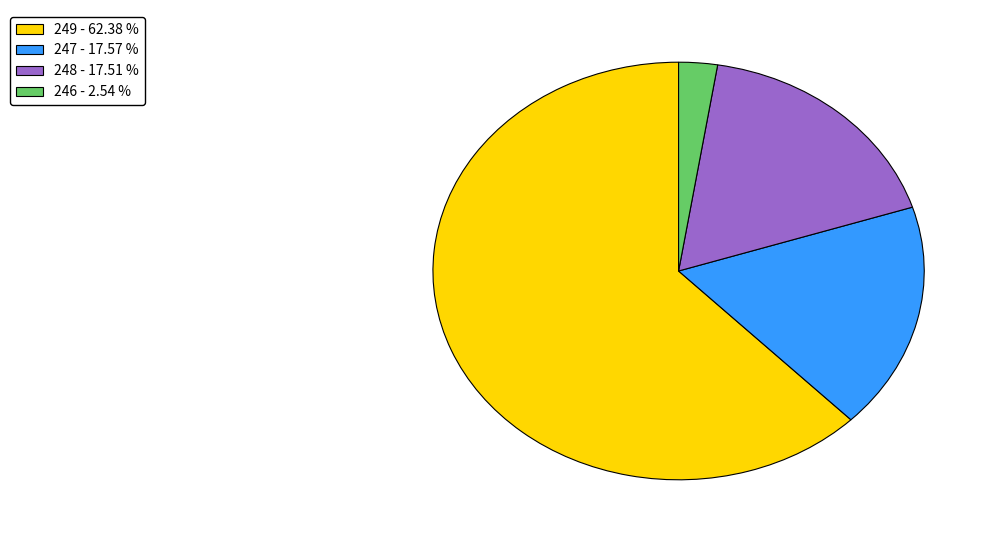

Does any single category account for the majority?

Yes